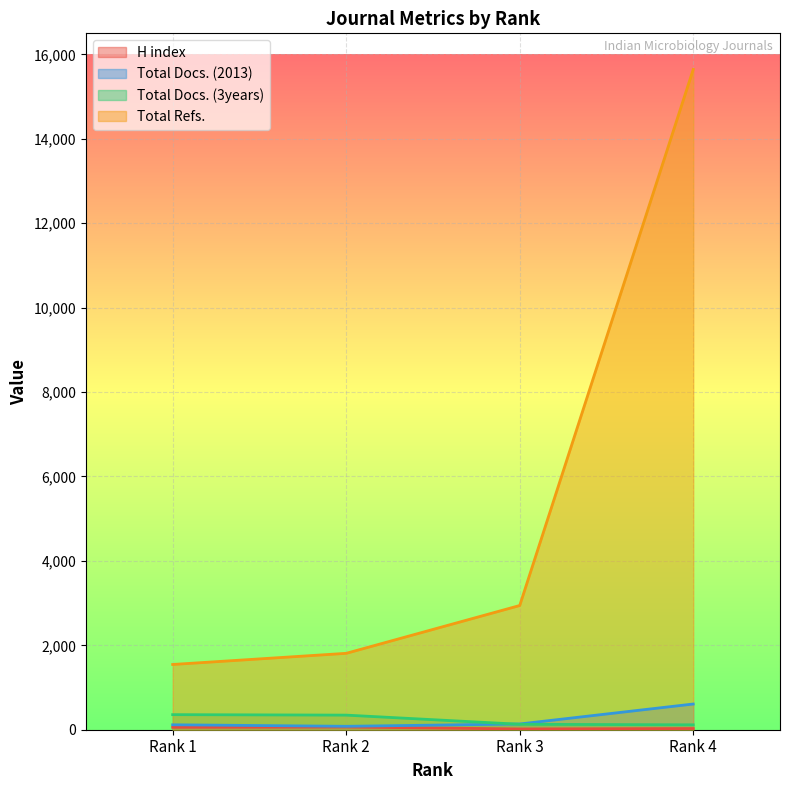

Reading left to right, what are all the values shown in this chart?

H index: Rank 1=57	Rank 2=64	Rank 3=18	Rank 4=28
Total Docs. (2013): Rank 1=117	Rank 2=81	Rank 3=136	Rank 4=609
Total Docs. (3years): Rank 1=357	Rank 2=346	Rank 3=129	Rank 4=116
Total Refs.: Rank 1=1546	Rank 2=1810	Rank 3=2943	Rank 4=15645